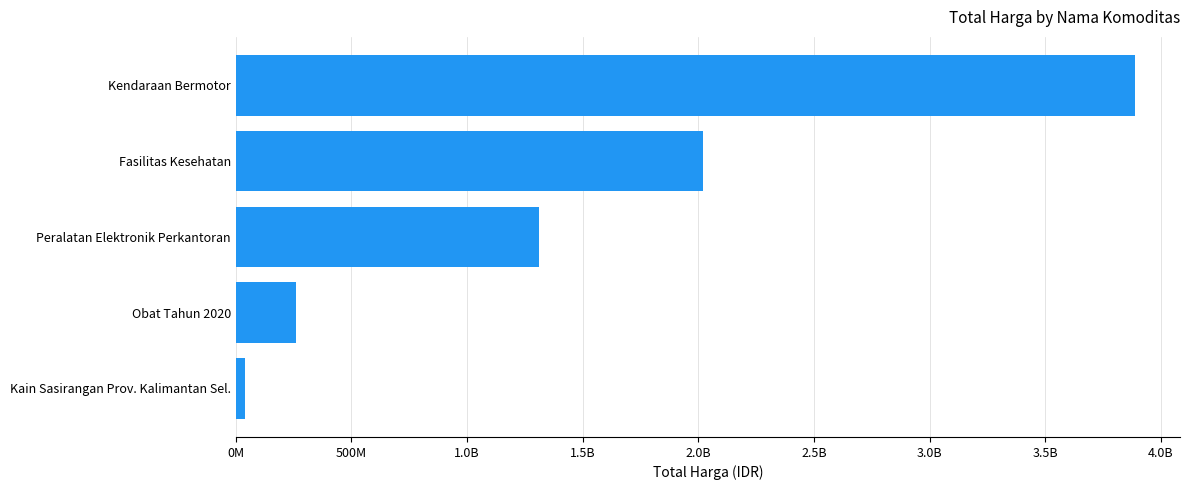

Are the bars horizontal?

Yes